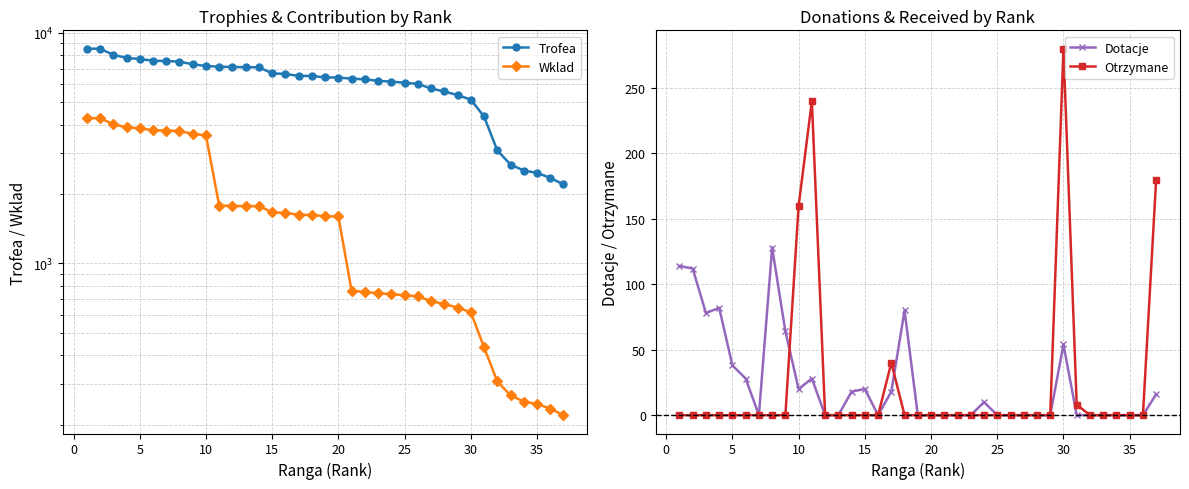

True or false: Otrzymane and Wklad cross at least once.

False